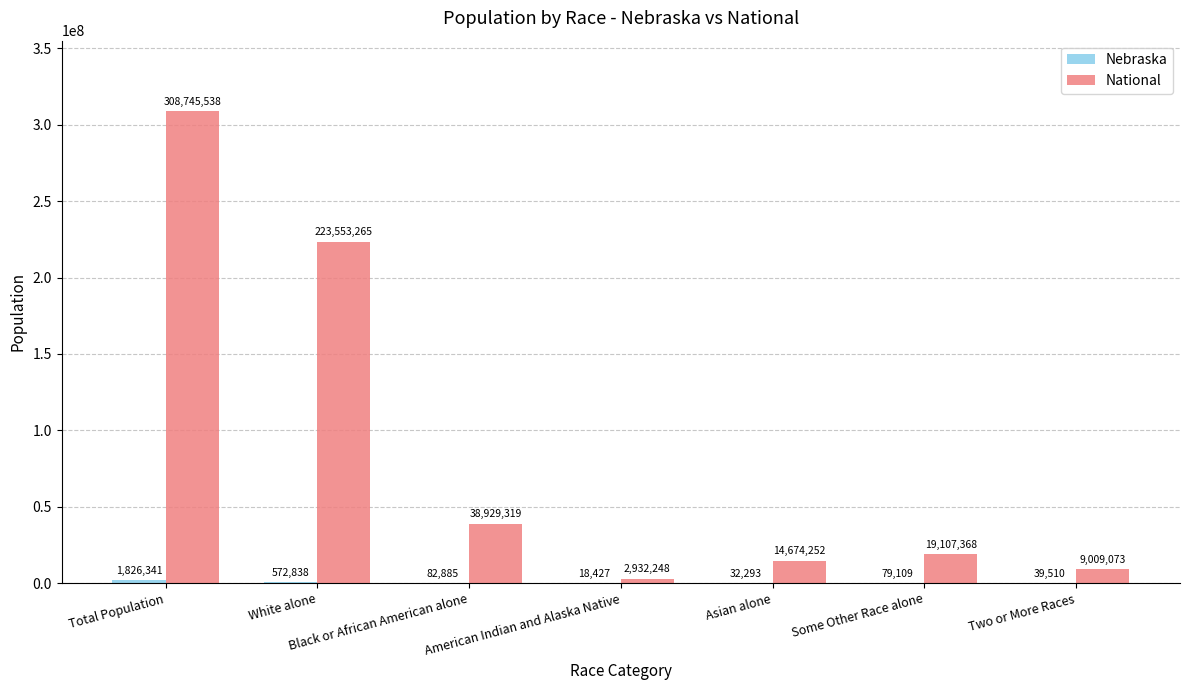

At which label is National closest to 155838893?

White alone